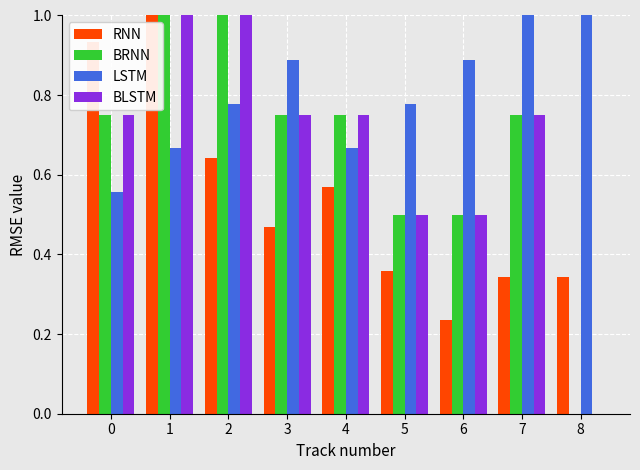

What is the sum of all BLSTM values?

6.0